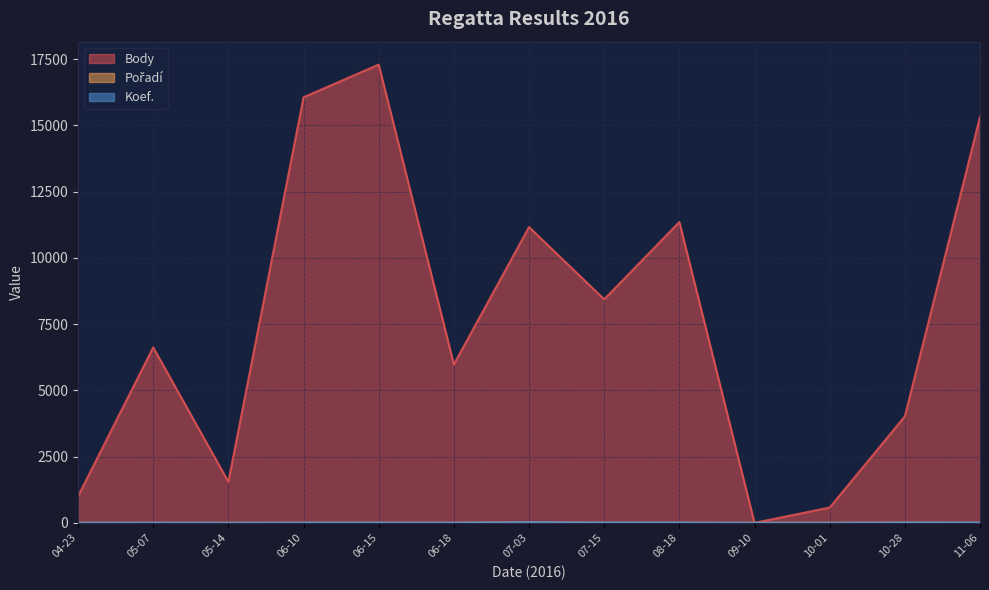

At which category is the sum across all series the highest?

06-15